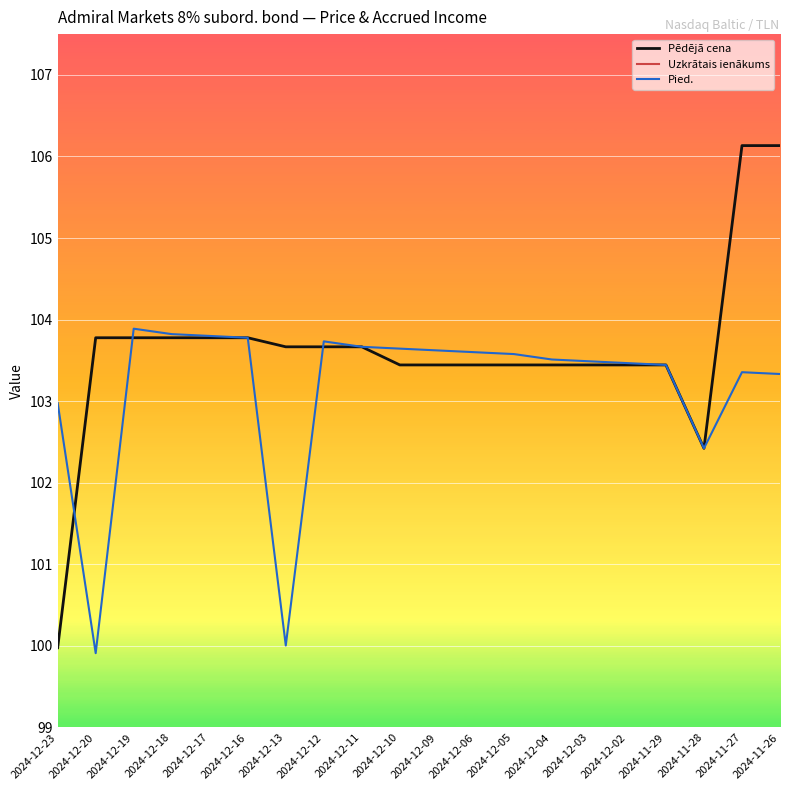

At which label does Pied. first exceed 103?

2024-12-19